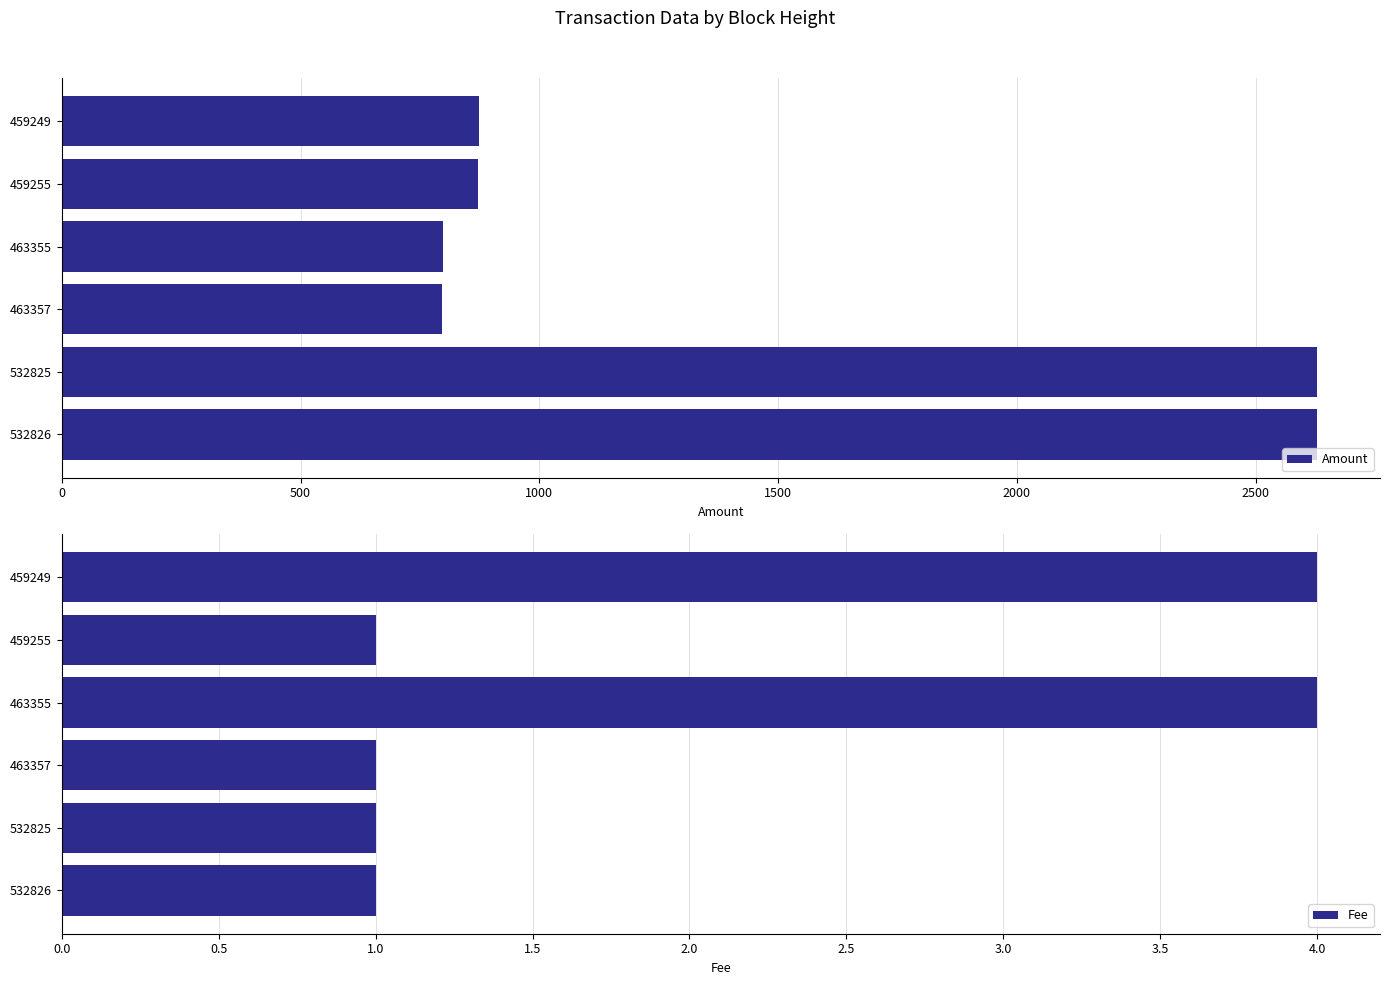

Count the number of data series in this chart.

2